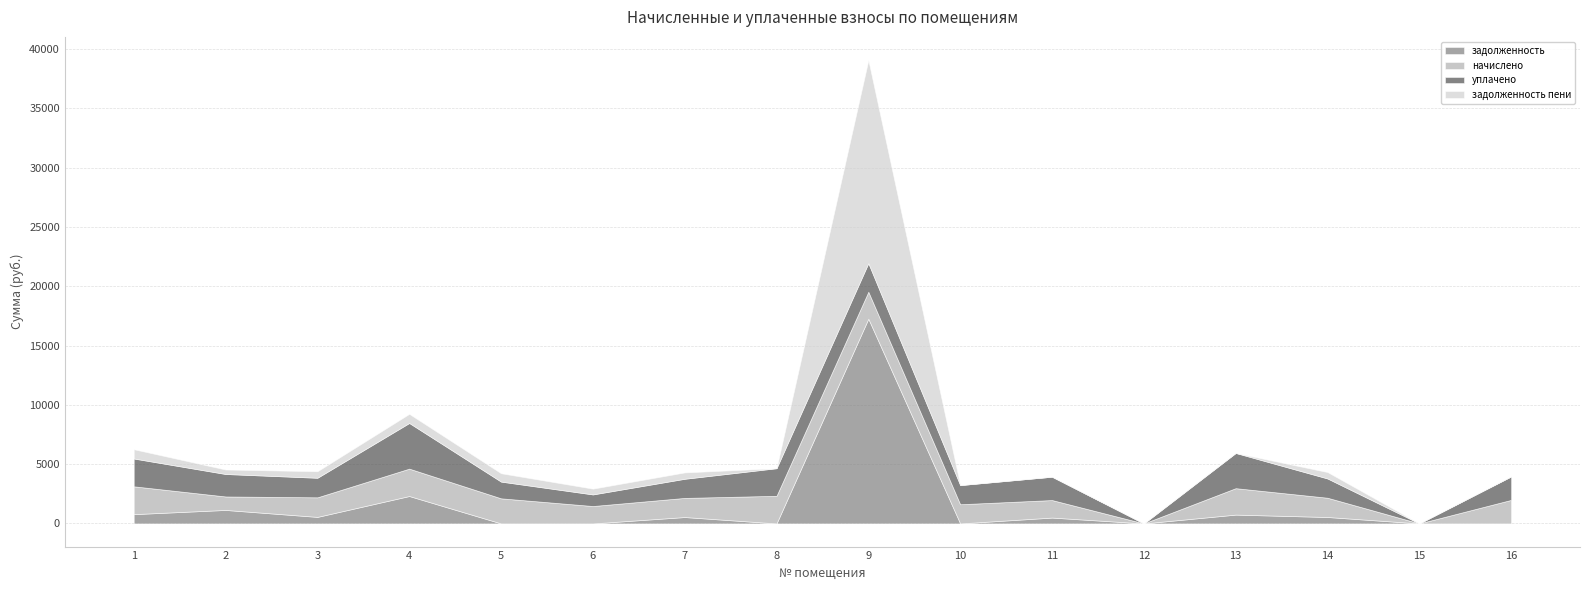

What is the value of the задолженность point at the 3rd from the left?

549.9